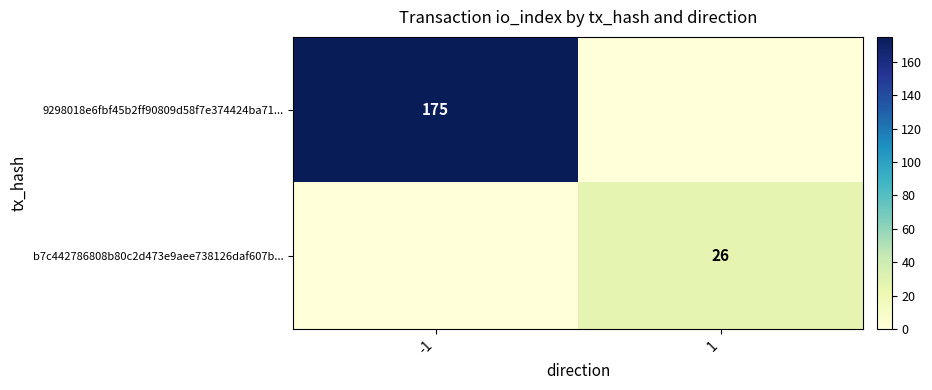

The value of b7c442786808b80c2d473e9aee738126daf607b... at 1 is 14. True or false?

False